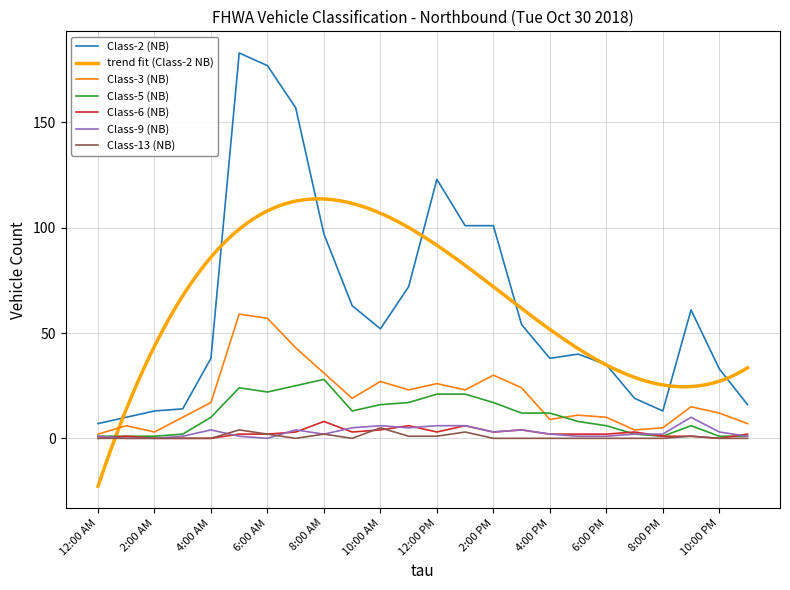

Rank the categories by Class-13 (NB) value from highest to lowest.

10:00 AM, 5:00 AM, 1:00 PM, 6:00 AM, 8:00 AM, 11:00 AM, 12:00 PM, 9:00 PM, 12:00 AM, 1:00 AM, 2:00 AM, 3:00 AM, 4:00 AM, 7:00 AM, 9:00 AM, 2:00 PM, 3:00 PM, 4:00 PM, 5:00 PM, 6:00 PM, 7:00 PM, 8:00 PM, 10:00 PM, 11:00 PM